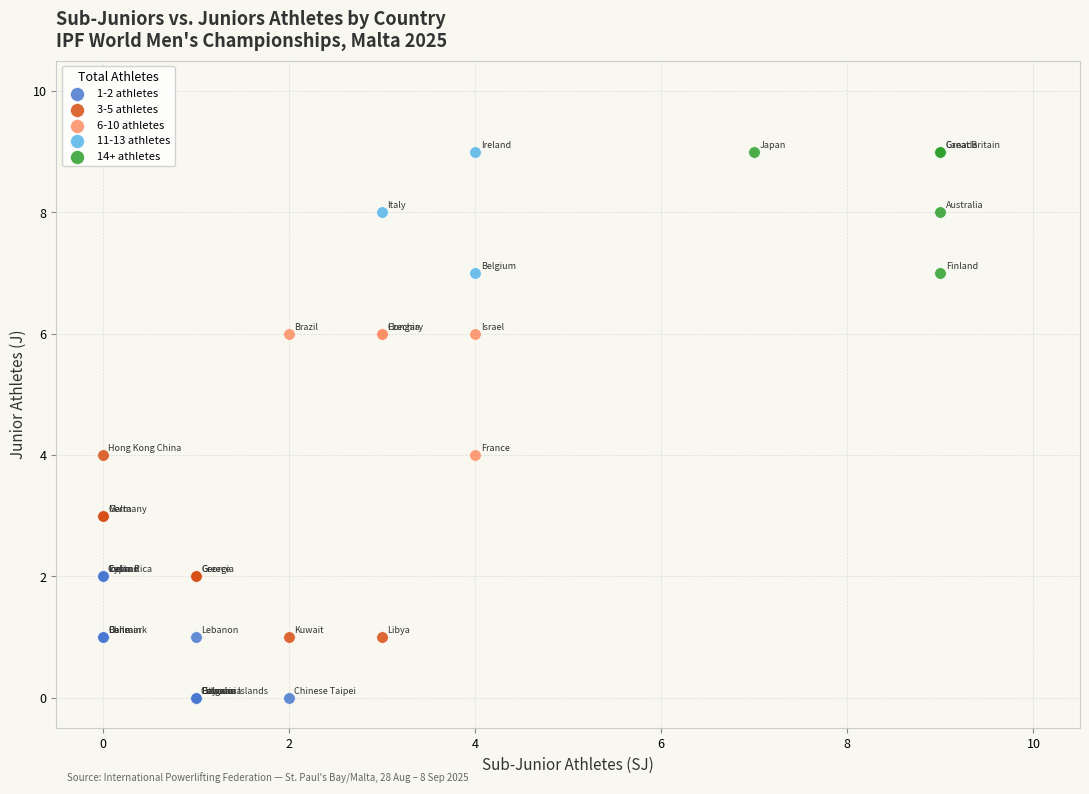

Which series has the widest spread of Y values?

3-5 athletes